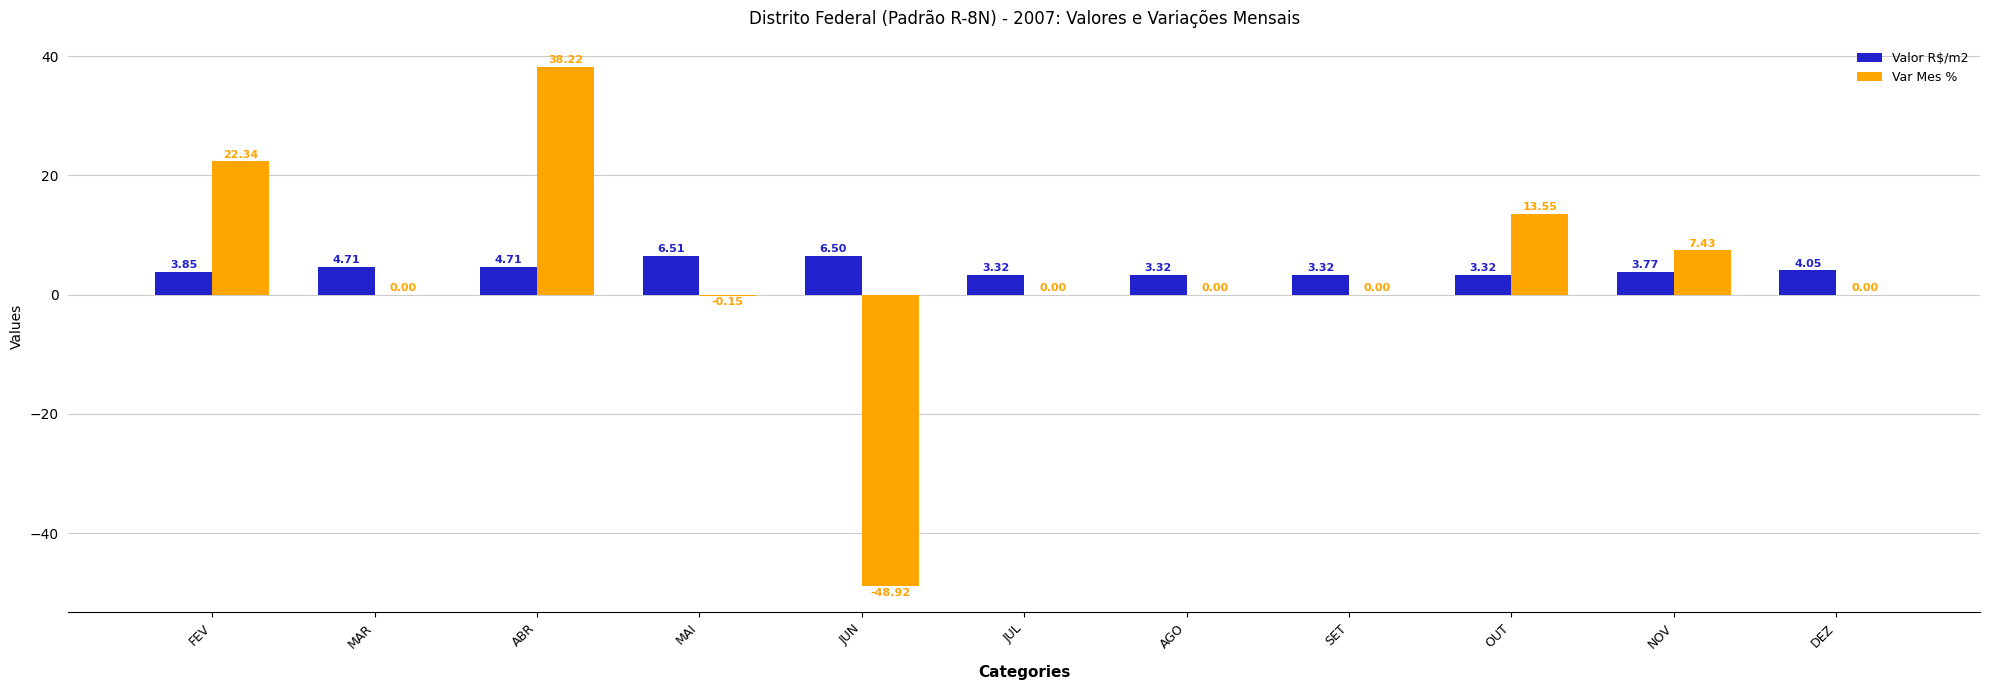

At which label does Var Mes % reach its peak?

ABR